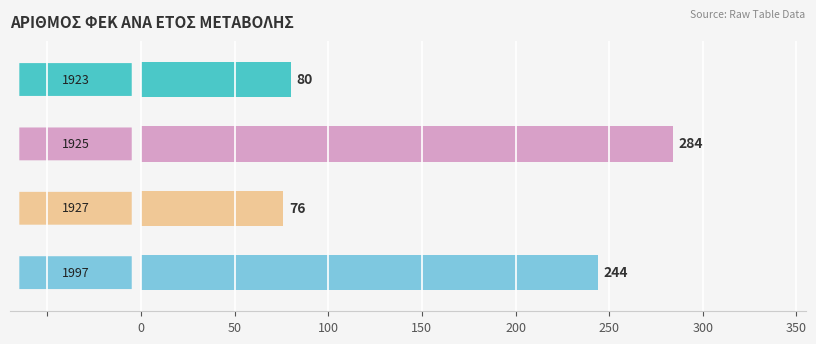

What is the maximum value shown in the chart?

284